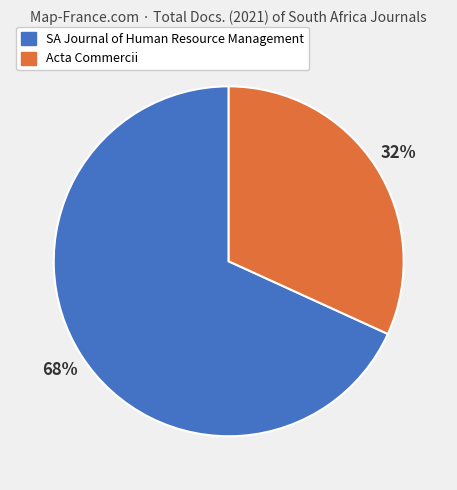

How many segments does this pie chart have?

2